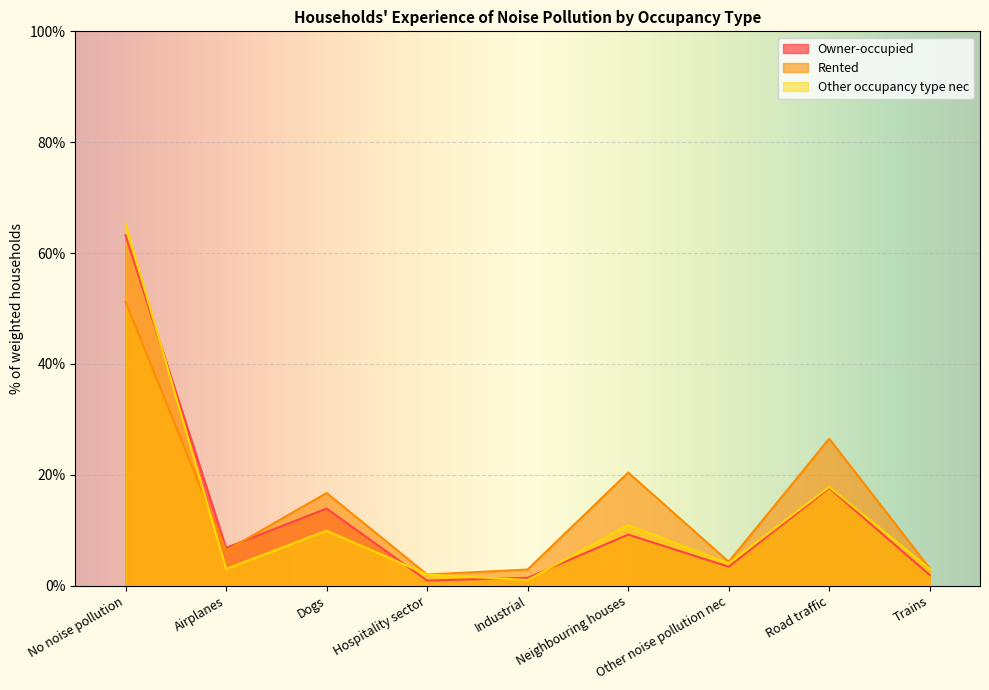

How many times do Other occupancy type nec and Owner-occupied cross each other?

4